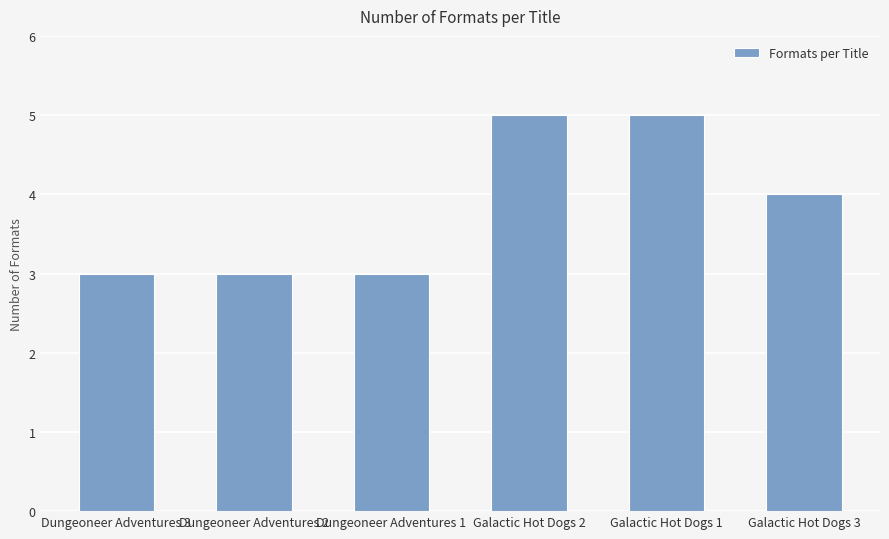

What is the maximum value shown in the chart?

5